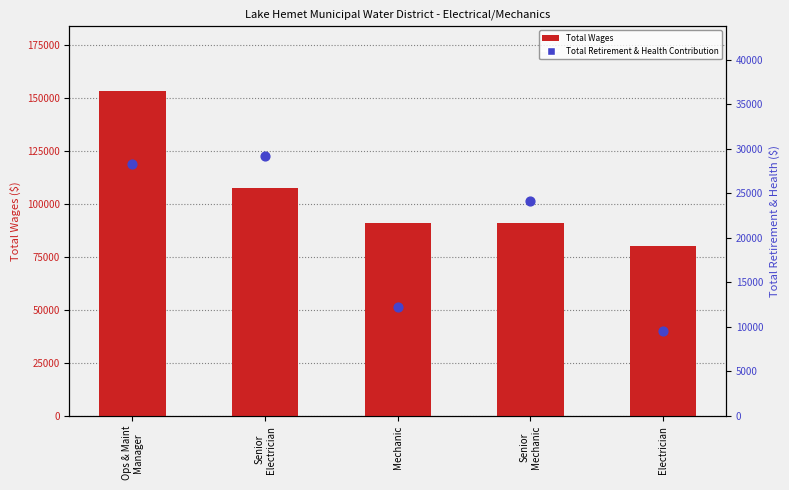

At which category is the sum across all series the highest?

Ops & Maint
Manager